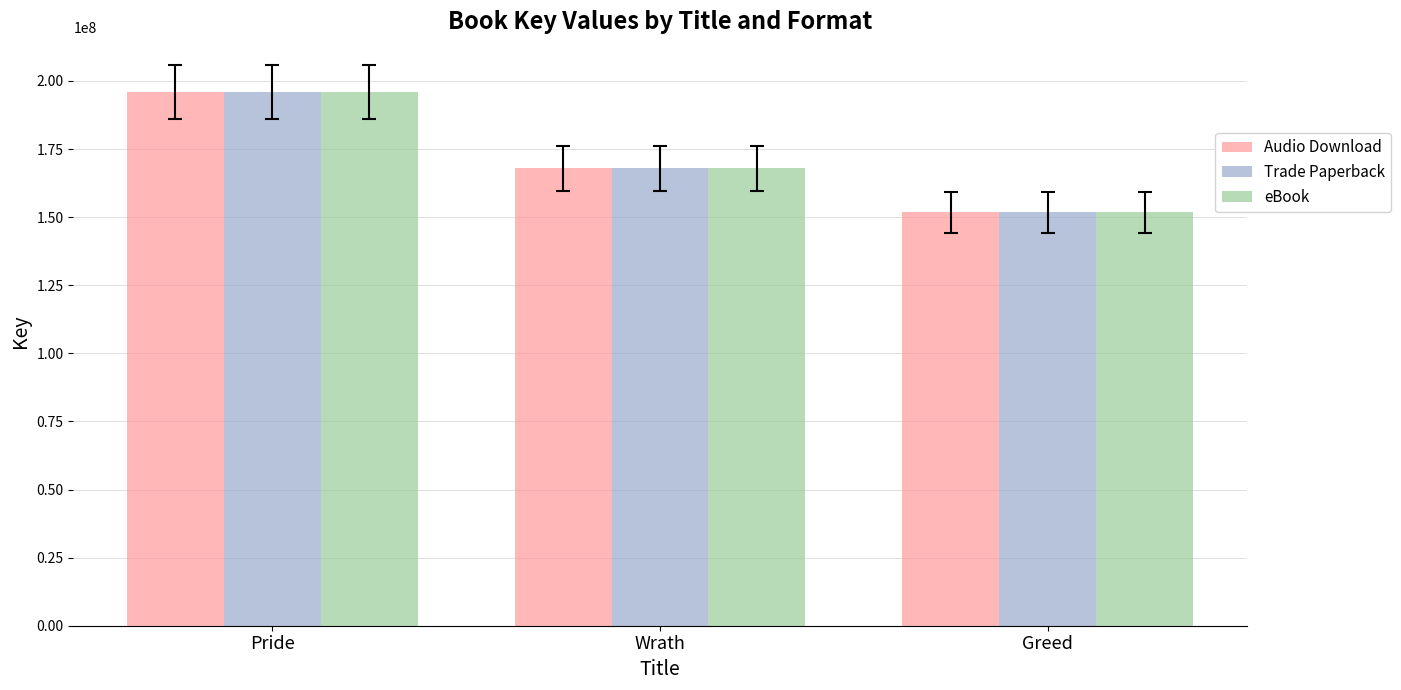

List the labels in order of Audio Download value, largest first.

Pride, Wrath, Greed